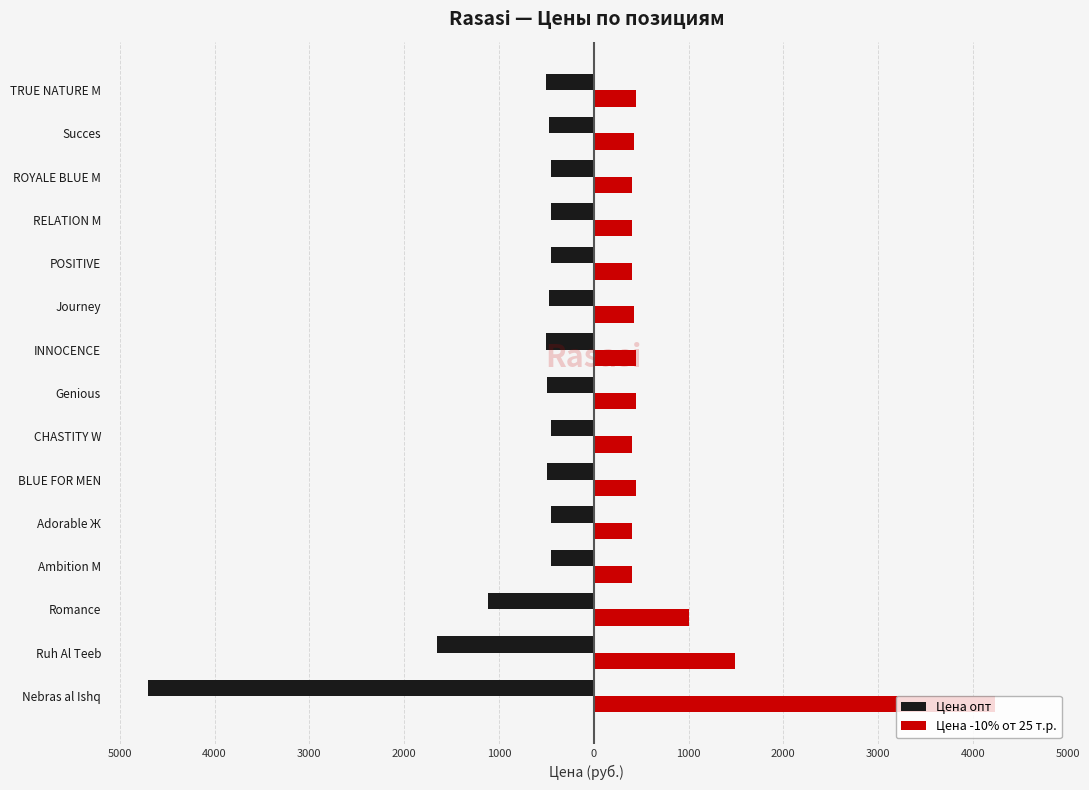

What are all the series names shown in the legend?

Цена опт, Цена -10% от 25 т.р.